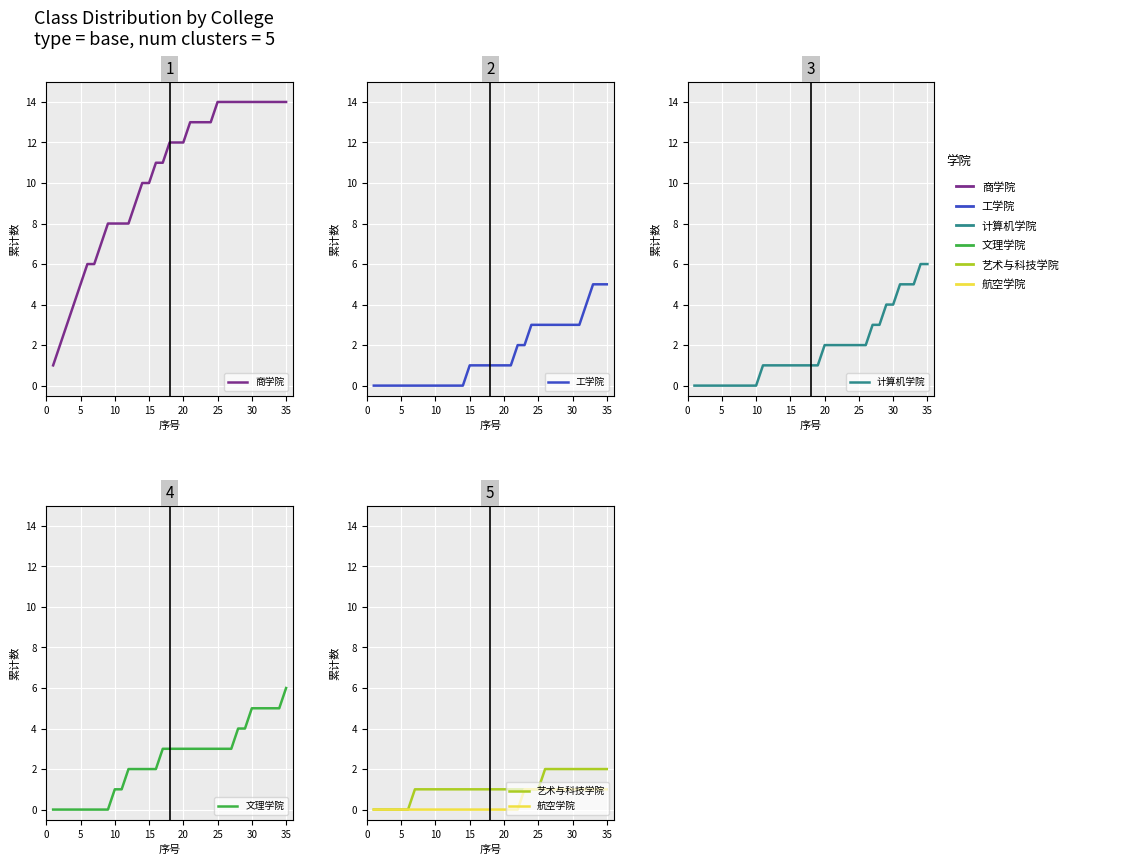

True or false: 工学院 has a value of 0 at 5.

True